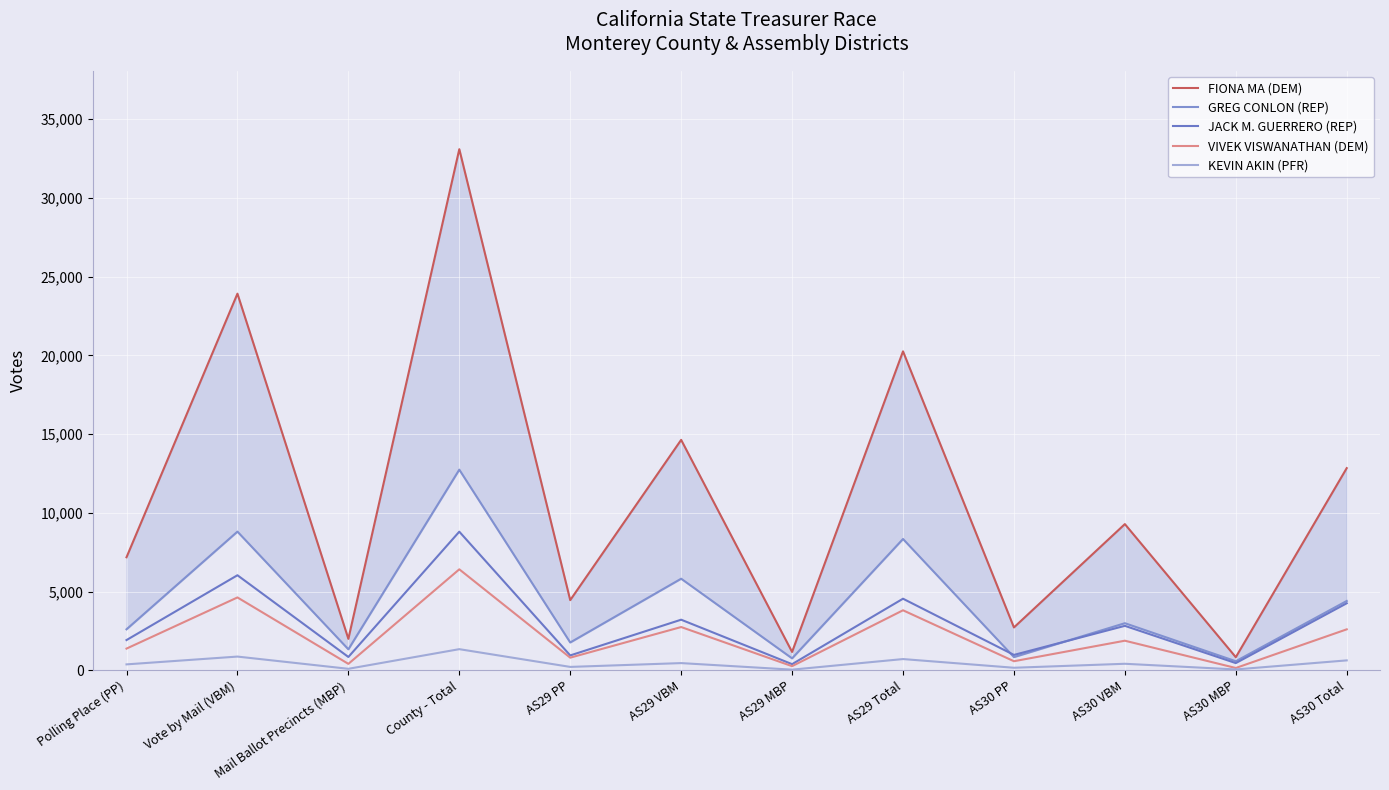

Is this an area chart (filled region under the line)?

No